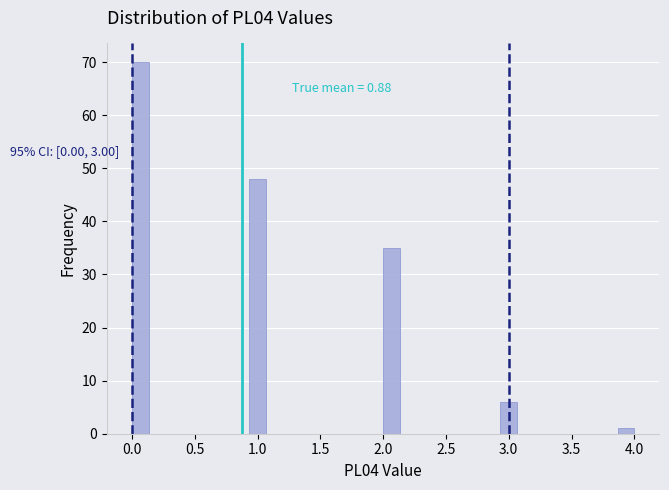

Read against the x-axis, roughly where is the centre of the tallest bar?

0.05